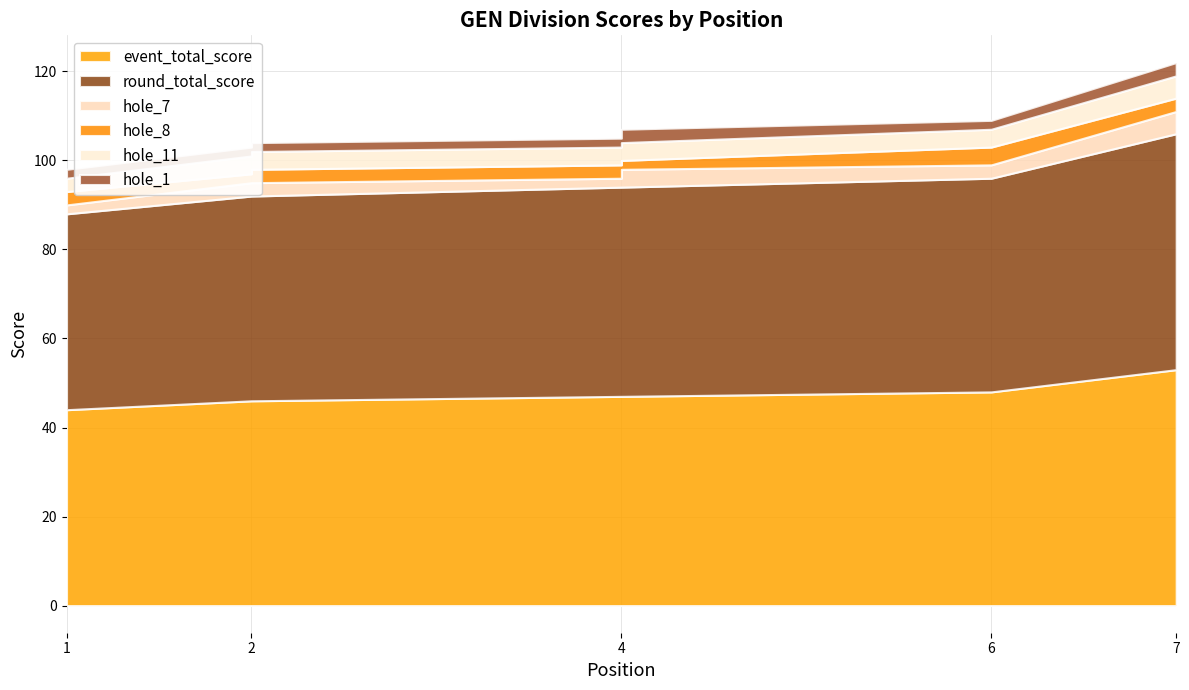

Reading right to left, transcribe all the data shown in this chart.

event_total_score: 53	48	47	47	46	46	44
round_total_score: 53	48	47	47	46	46	44
hole_7: 5	3	4	2	3	3	2
hole_8: 3	4	2	3	3	2	3
hole_11: 5	4	4	4	4	4	3
hole_1: 3	2	3	2	2	2	2